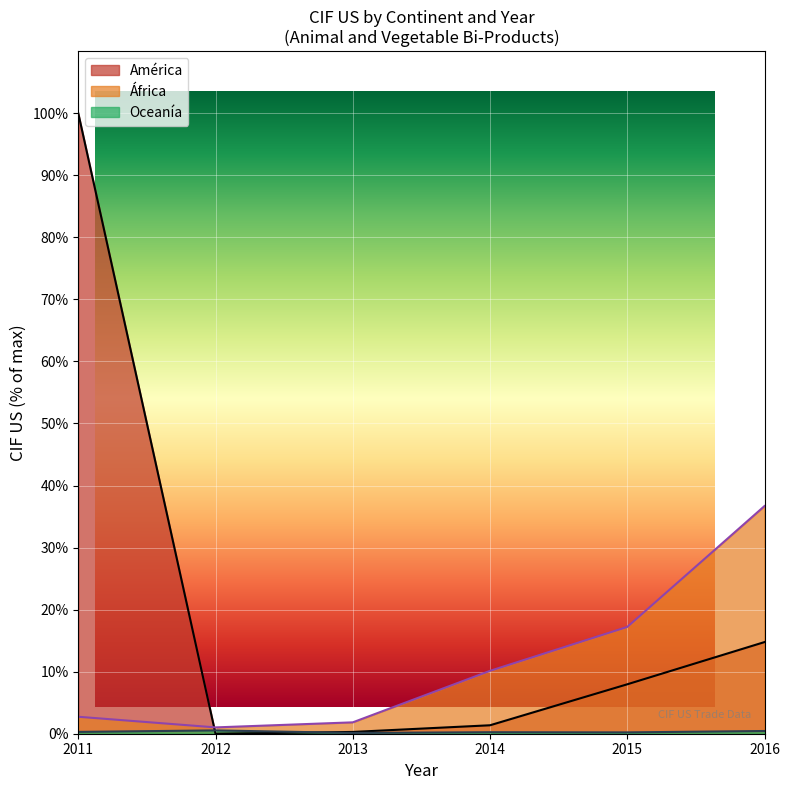

How many values in América are above zero?

5